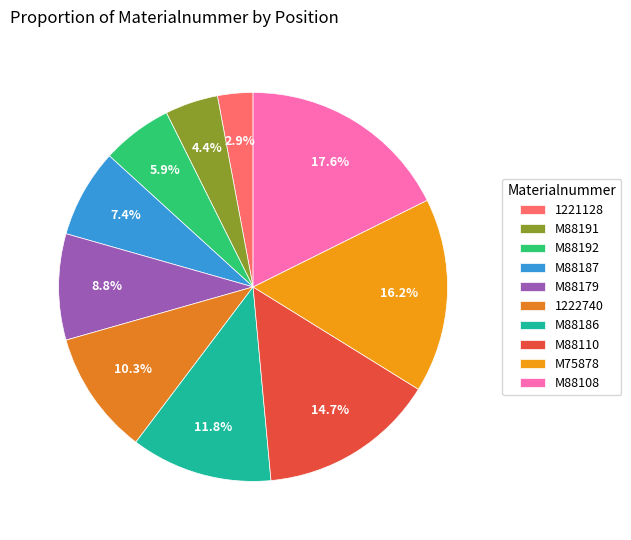

True or false: M88192 accounts for 6% of the total.

True